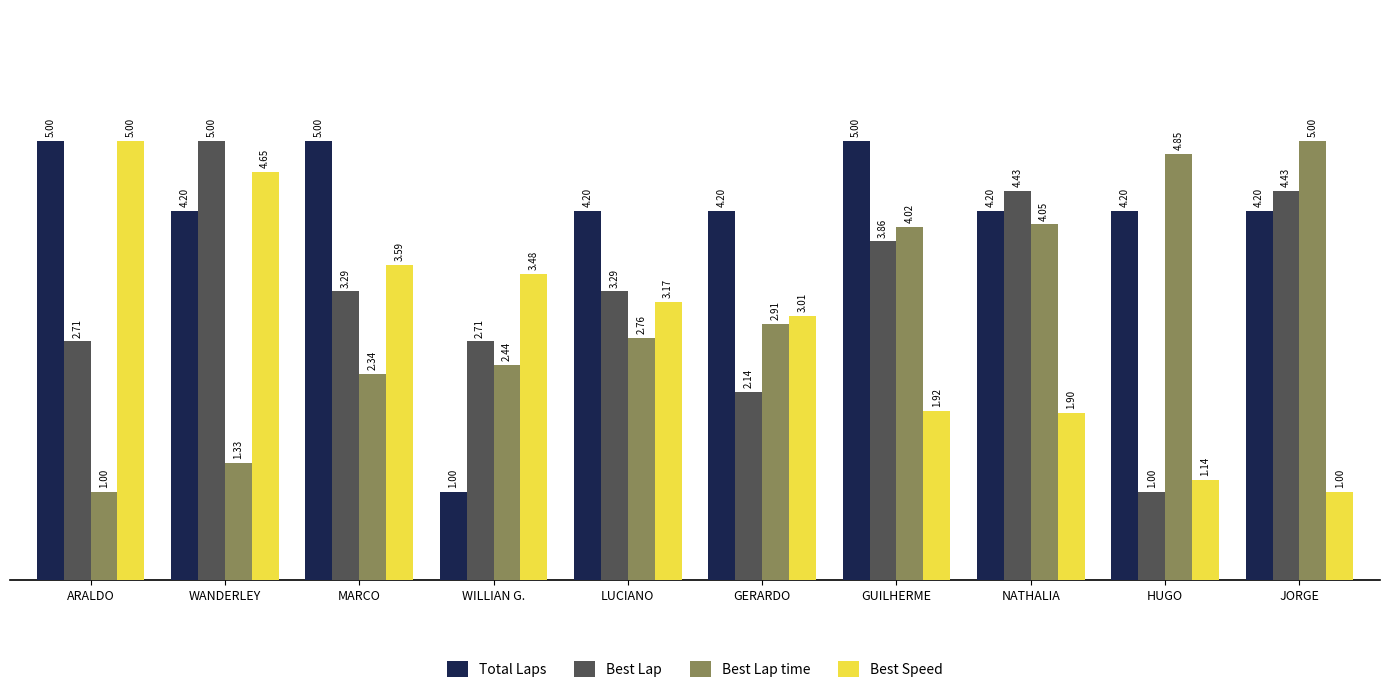

What is the label of the 4th bar from the right?

GUILHERME